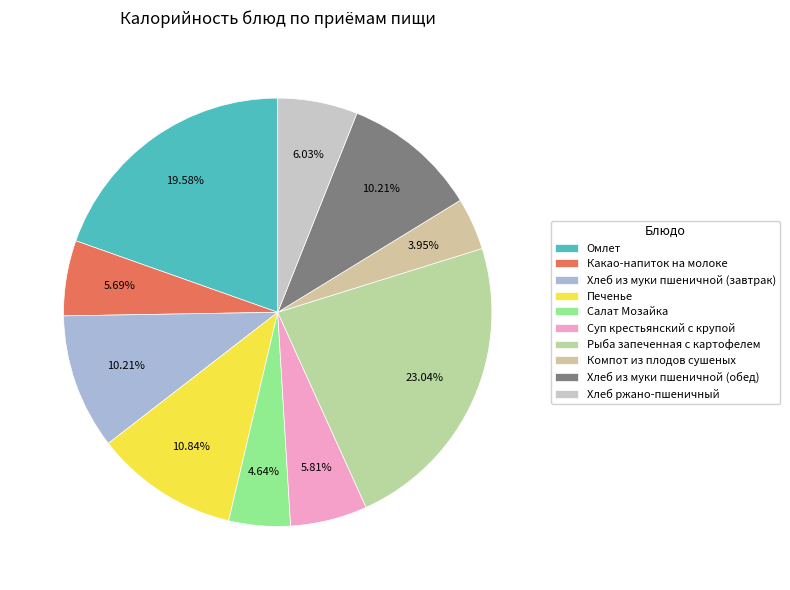

Count the number of slices in the pie.

10